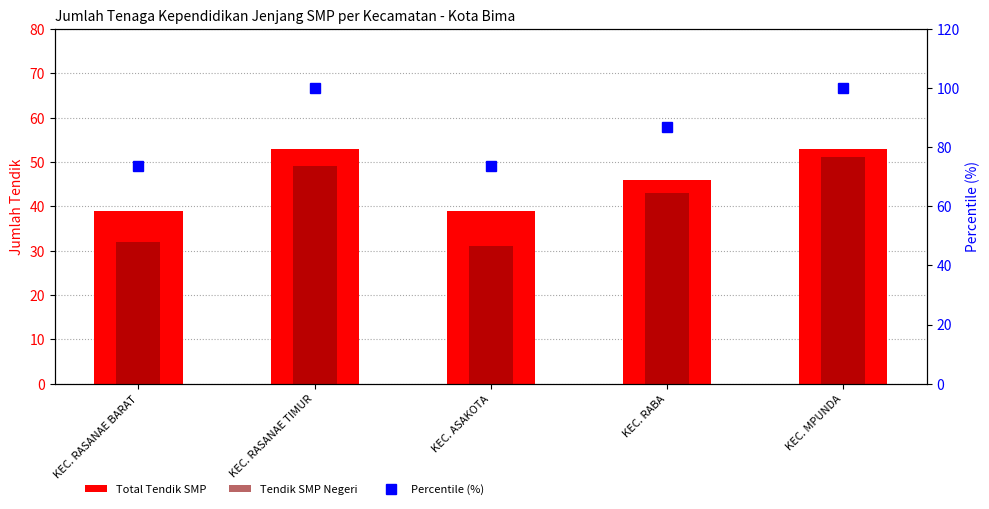

What is the value of the Total Tendik SMP bar at the 3rd from the left?

39.0